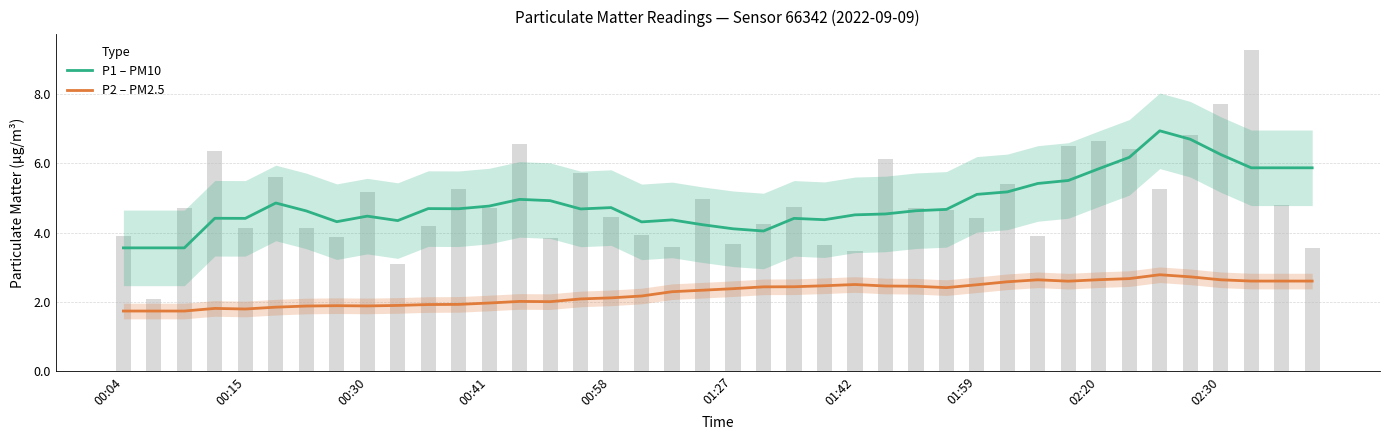

What is the smallest value displayed?

1.7